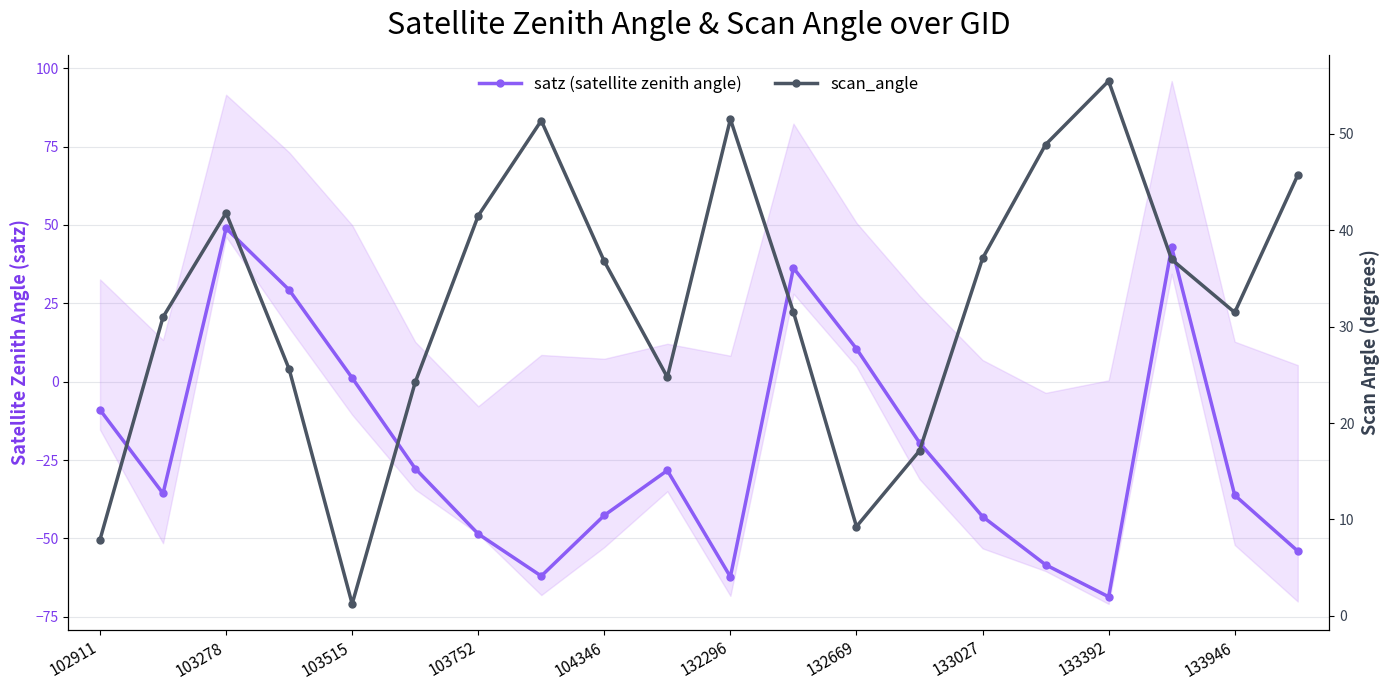

At which label does satz (satellite zenith angle) first exceed -28?

102911